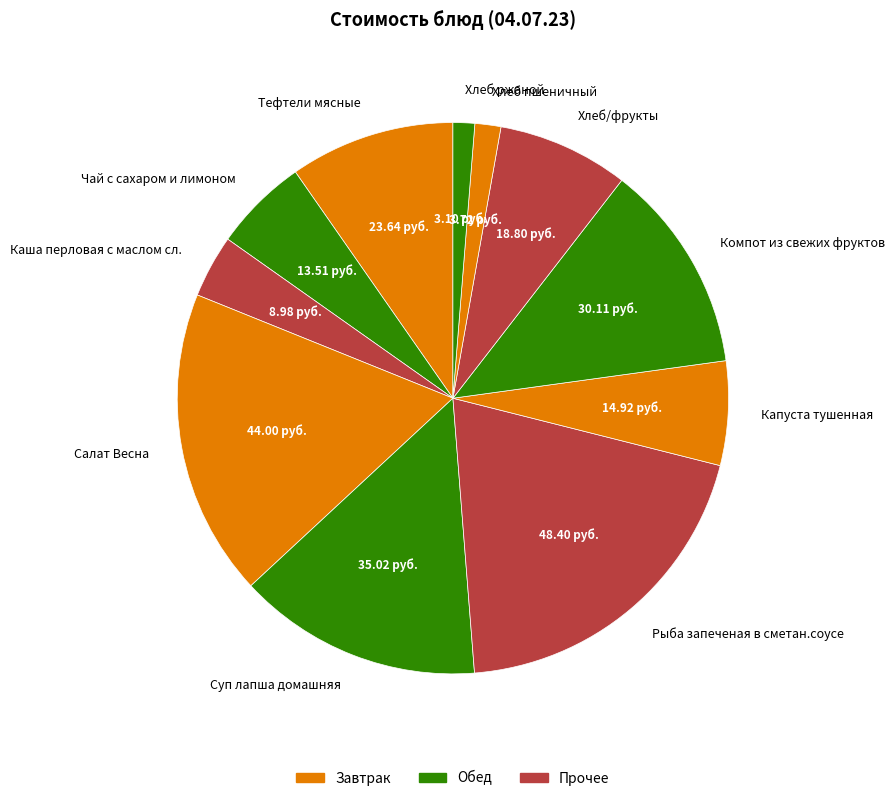

Does Хлеб ржаной represent more than half of the total?

No